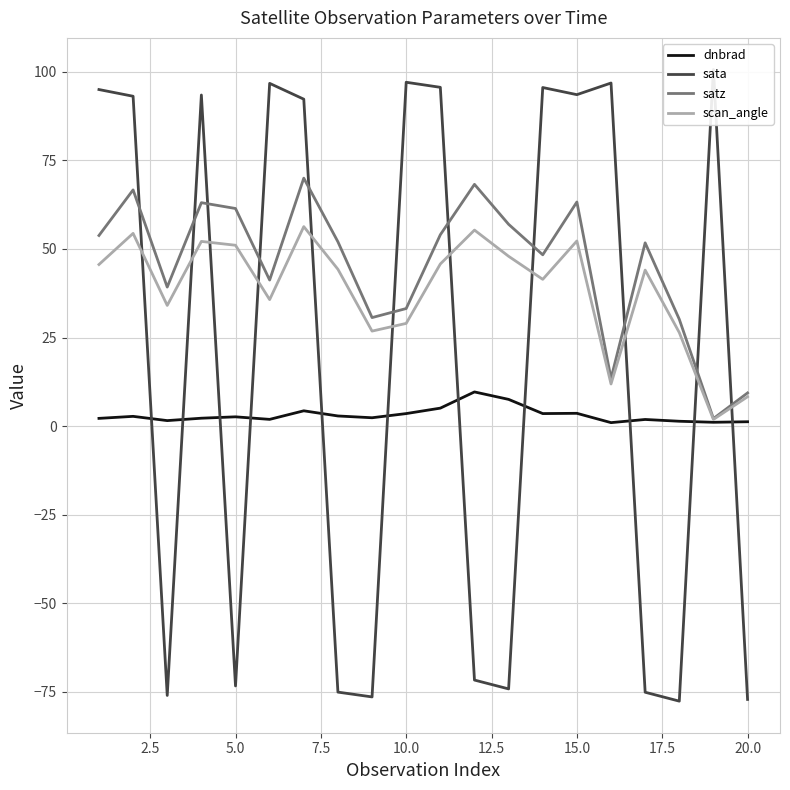

Is it true that dnbrad equals 1.2 at 20.0?

True